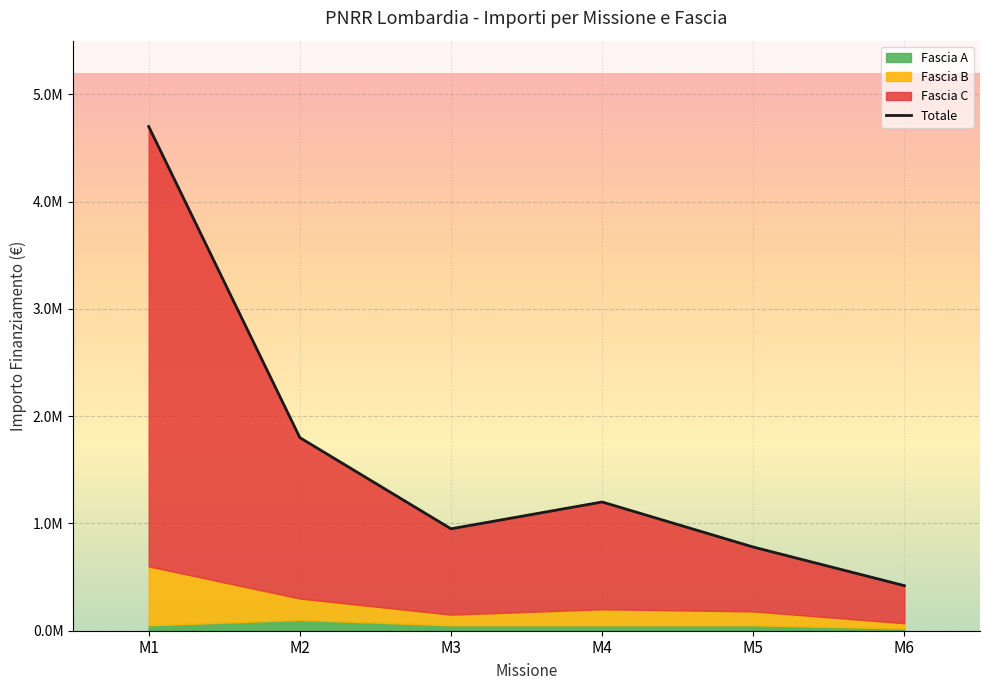

How many points are higher than both their immediate neighbors (excluding endpoints)?

1